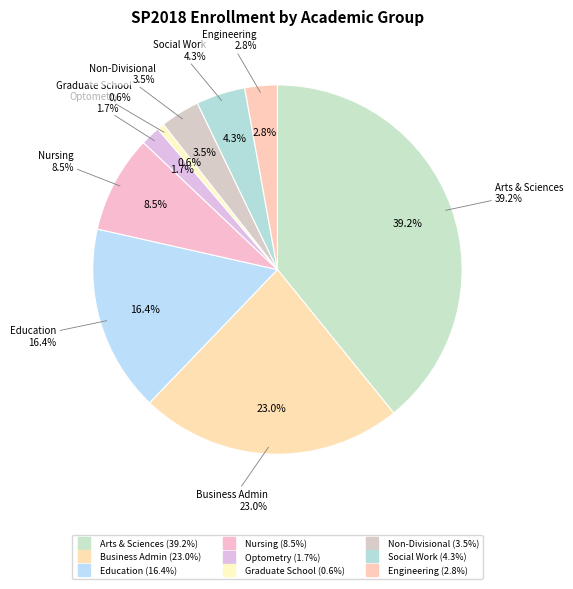

Does any single category account for the majority?

No